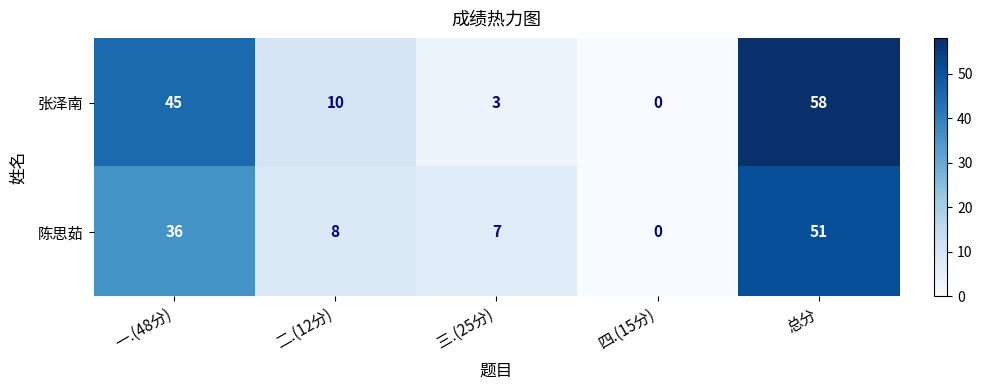

True or false: 陈思茹 has a value of 51 at 总分.

True